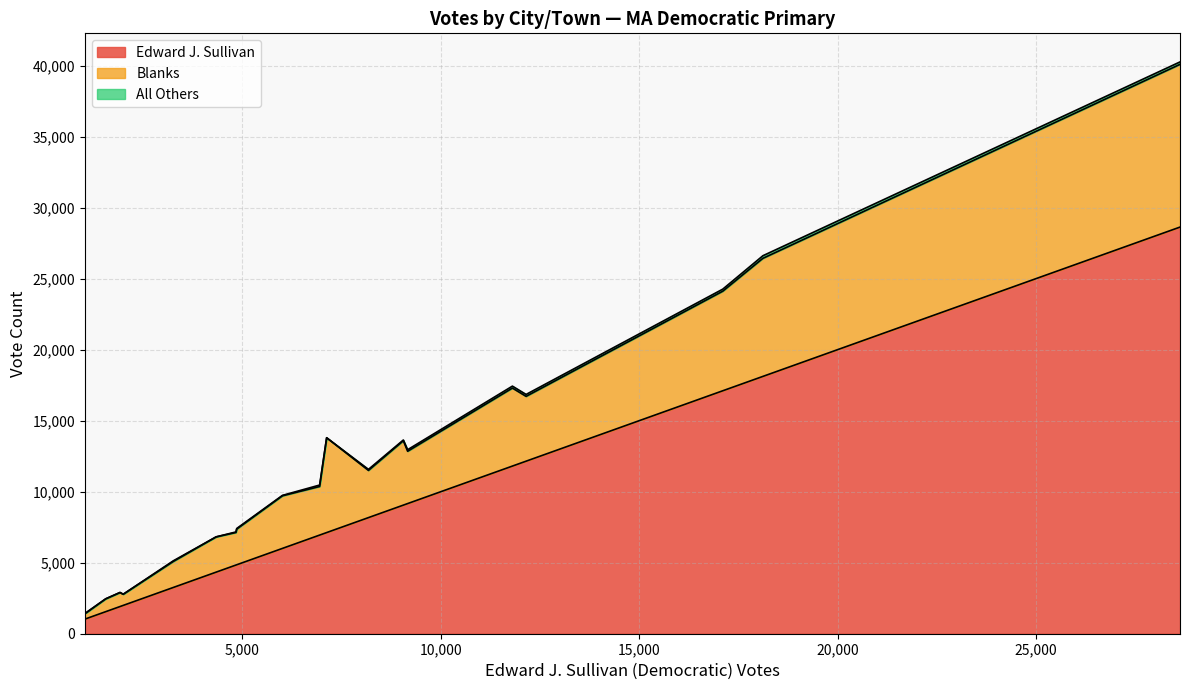

Is it true that Total Votes Cast equals 40260 at Cambridge?

True